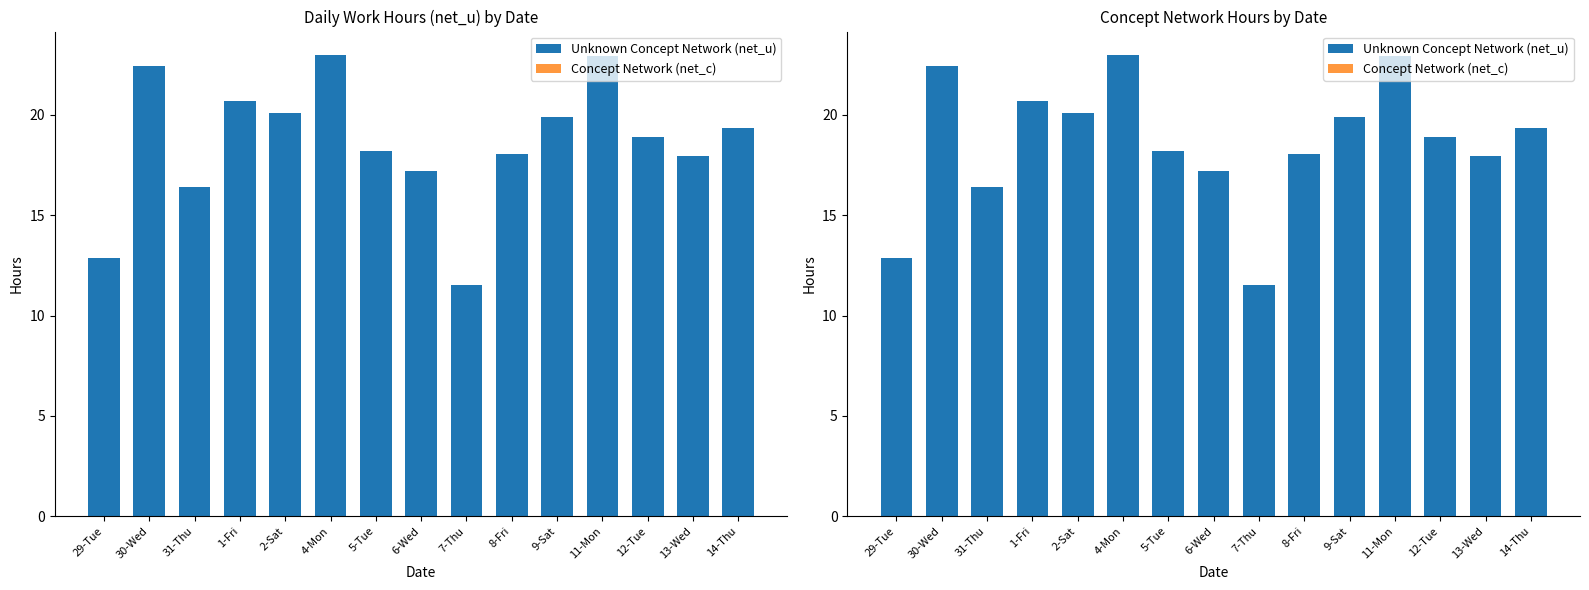

What is the total value across all series at 7-Thu?

11.5